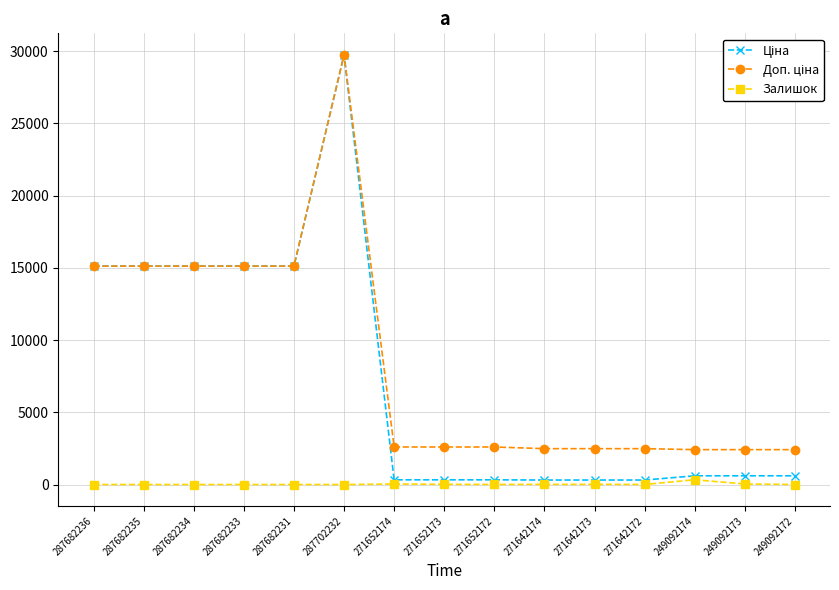

The Залишок series shows 0.0 at 287682233. True or false?

True